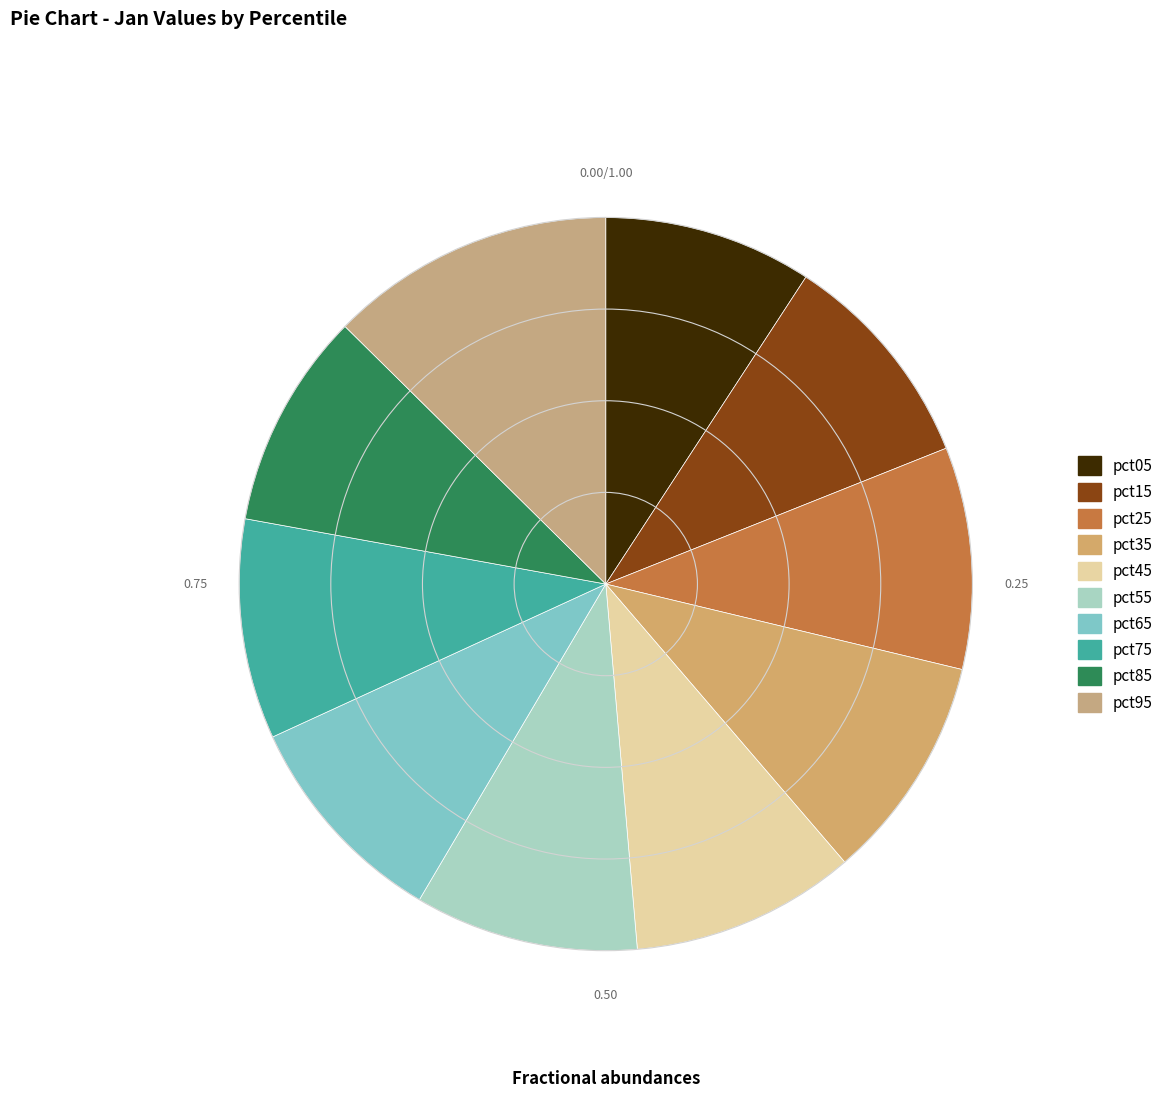

To the nearest percent, what is the difference between the largest and smallest slice percentages?

3%